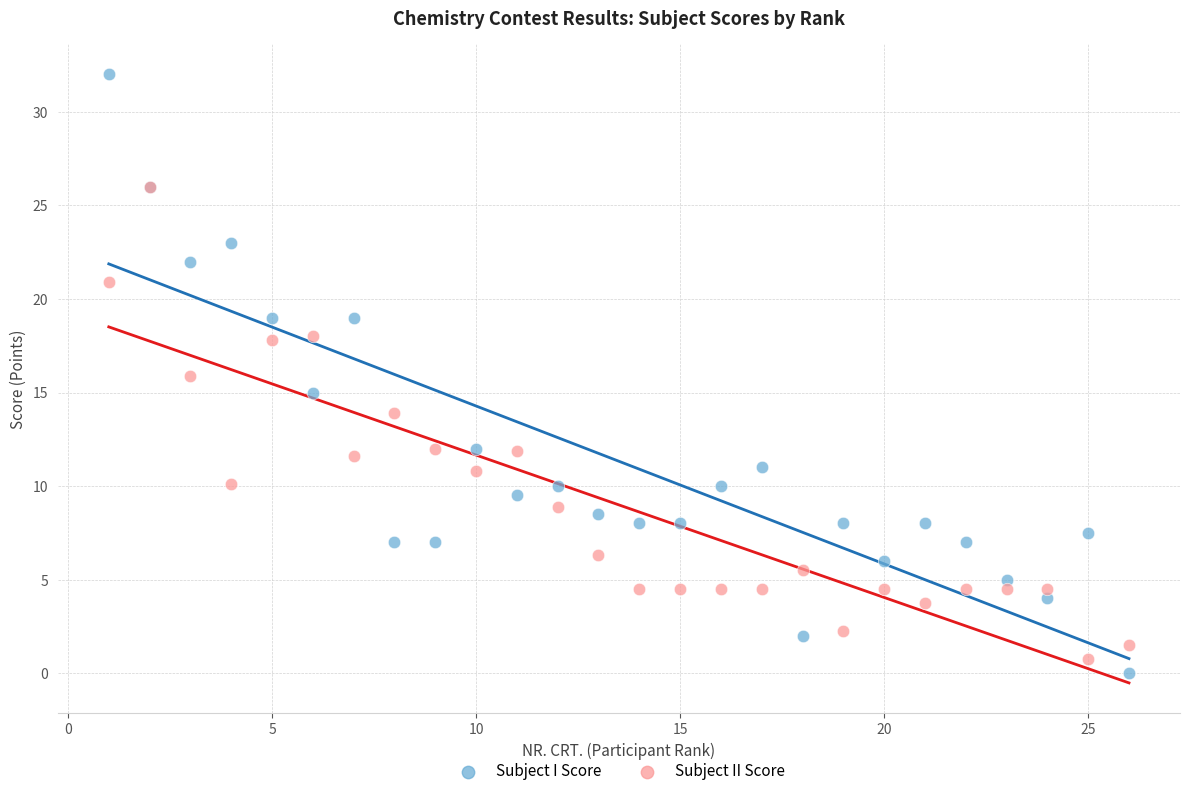

Which series reaches the minimum Y coordinate?

Subject I Score